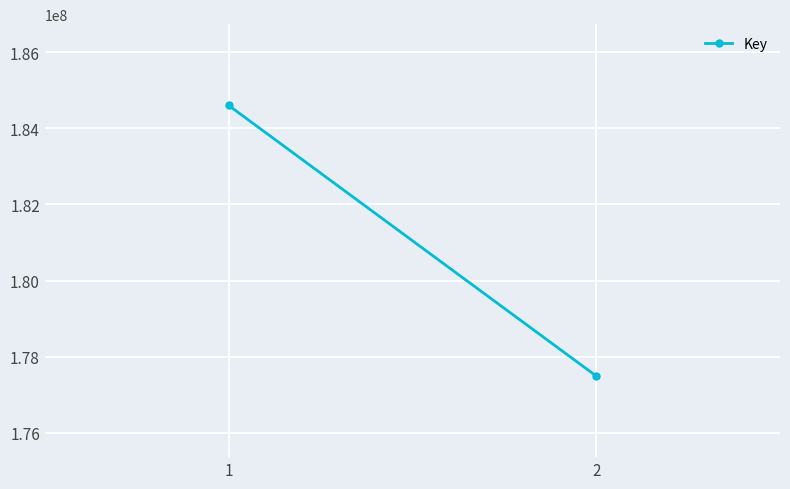

Reading left to right, extract all data points from this chart.

1=184600980	2=177495447